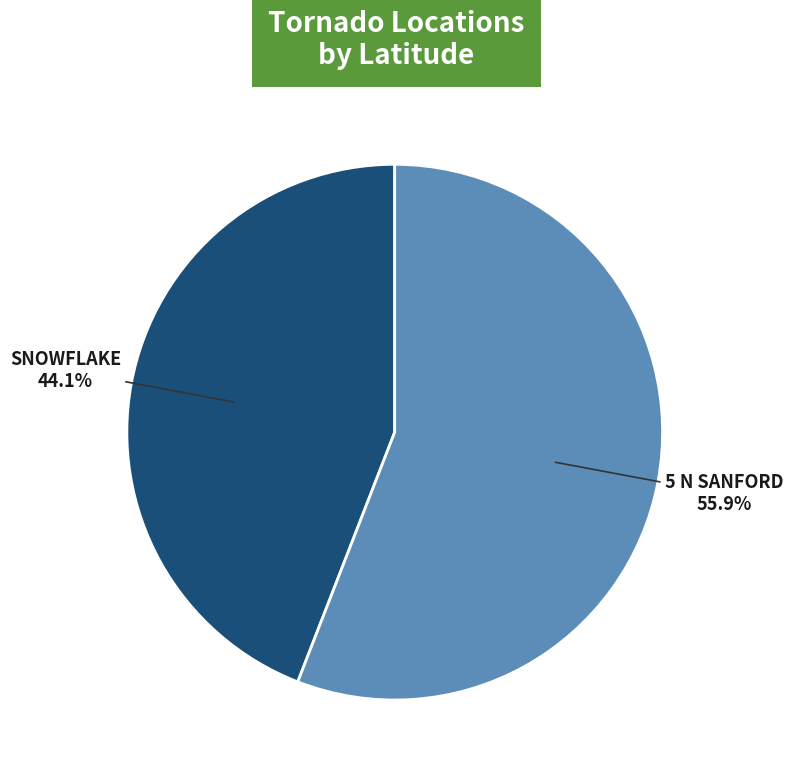

Does any single category account for the majority?

Yes